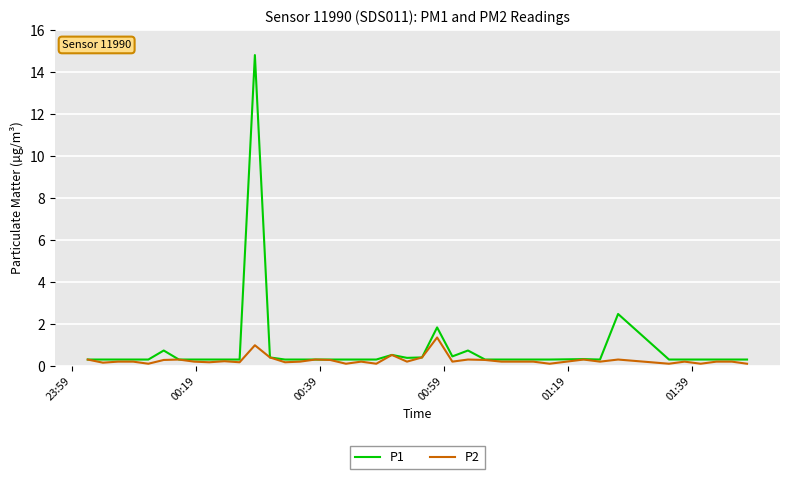

Which series has the widest spread of values?

P1